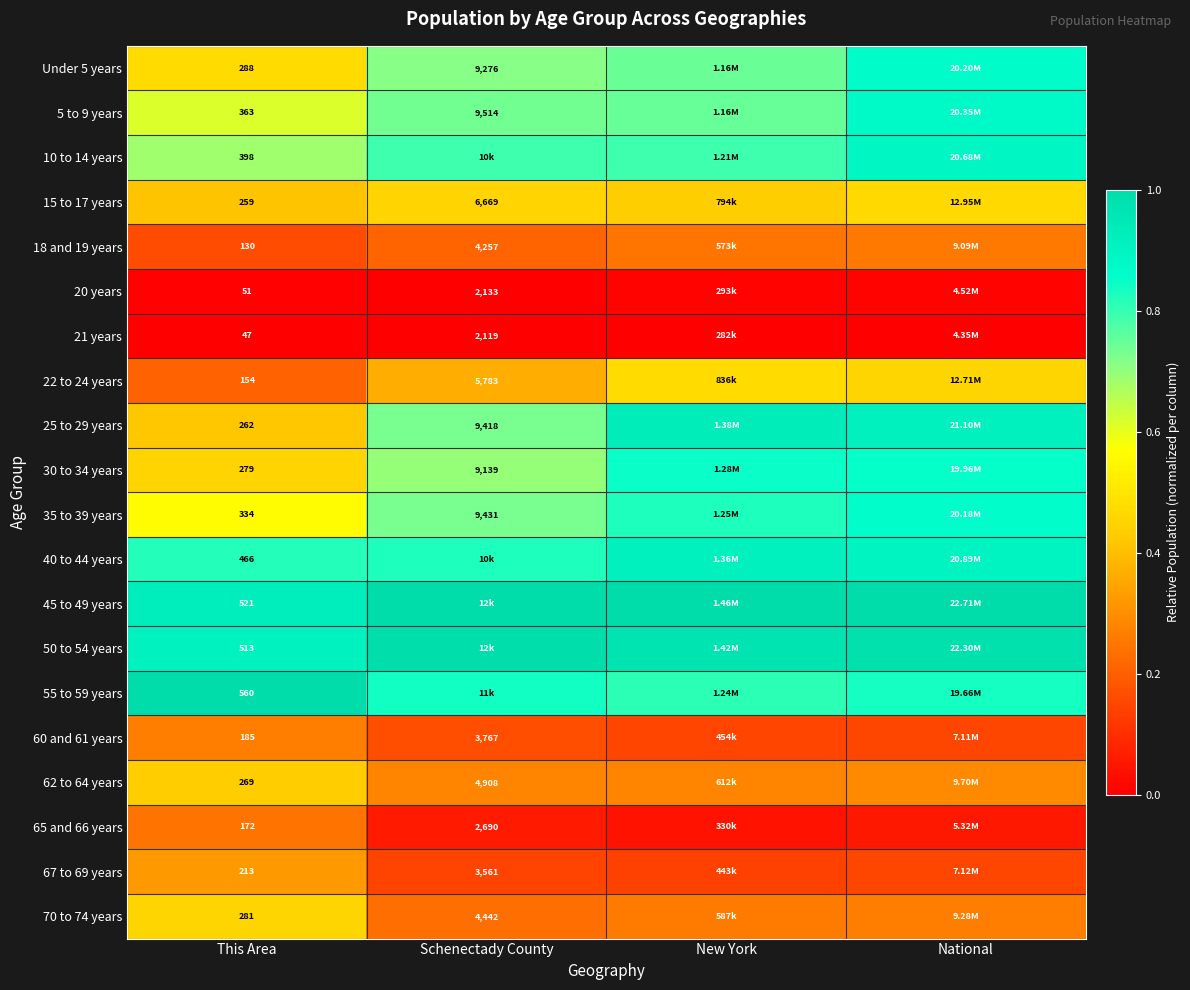

Is the value of Under 5 years at This Area greater than the value of 60 and 61 years at This Area?

Yes